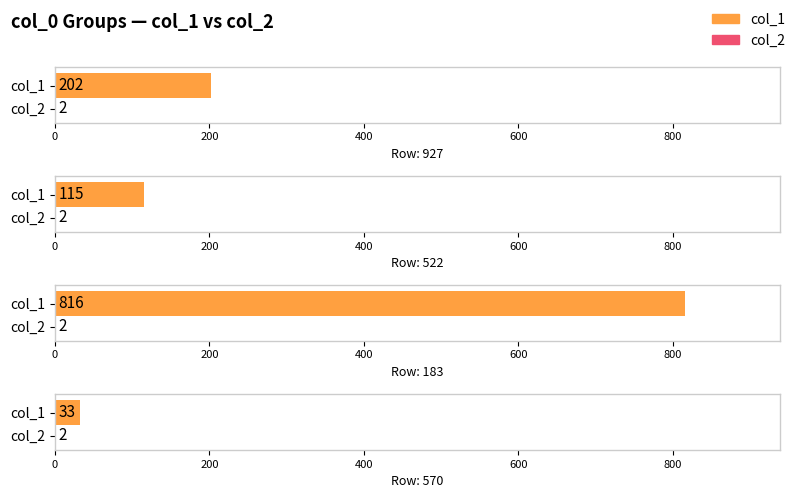

Read the col_1 value at 570.

33